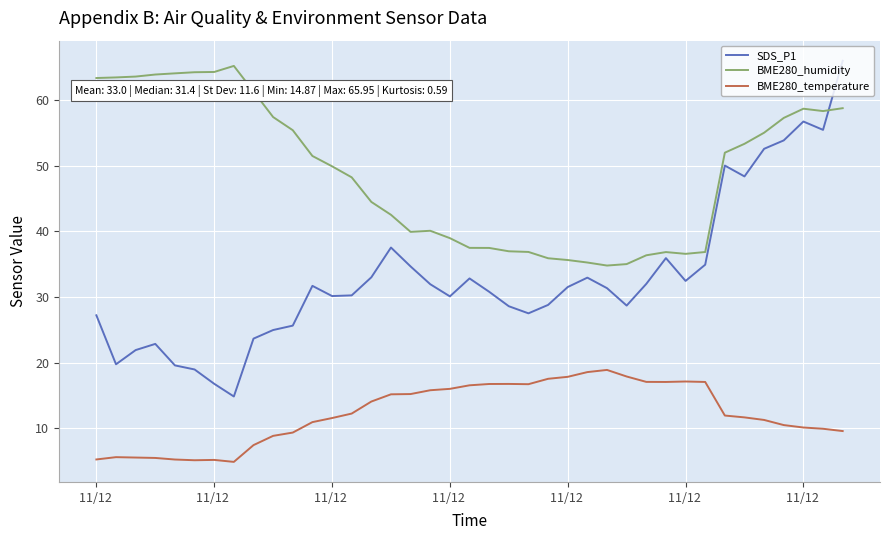

How many interior local peaks does the SDS_P1 series have?

8